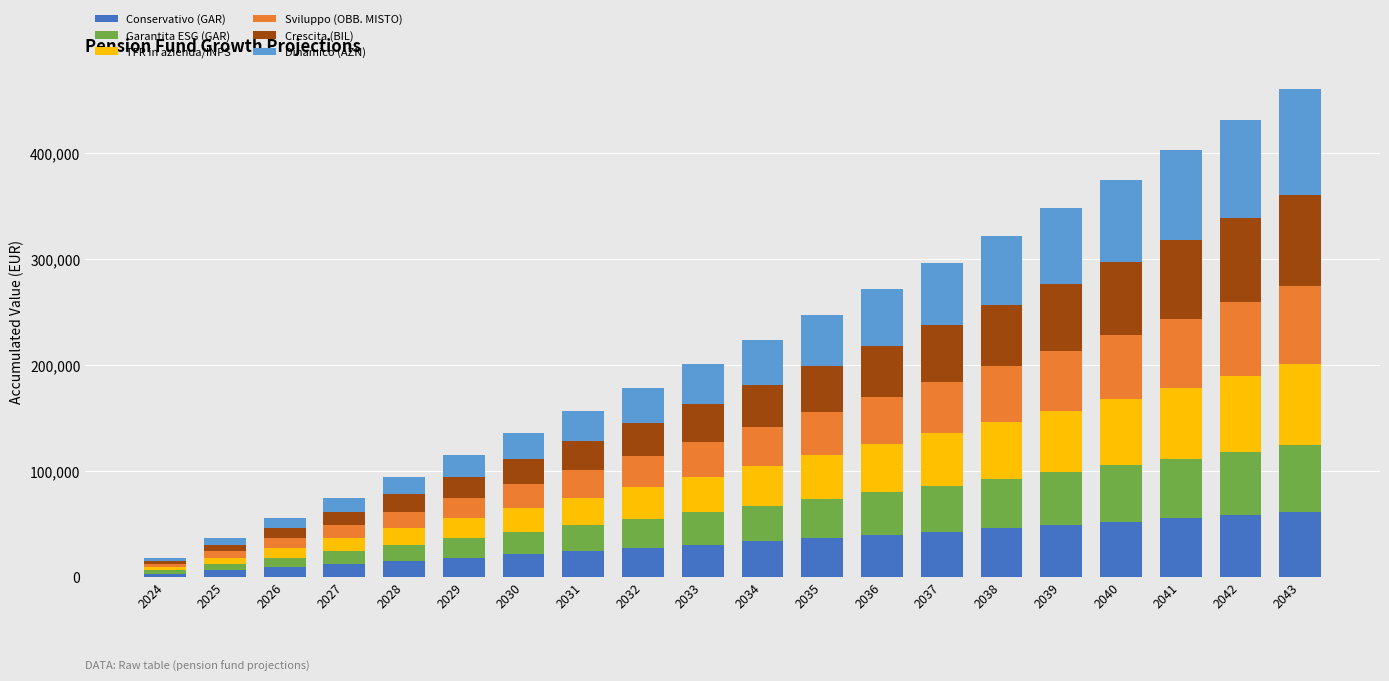

Are the bars horizontal?

No